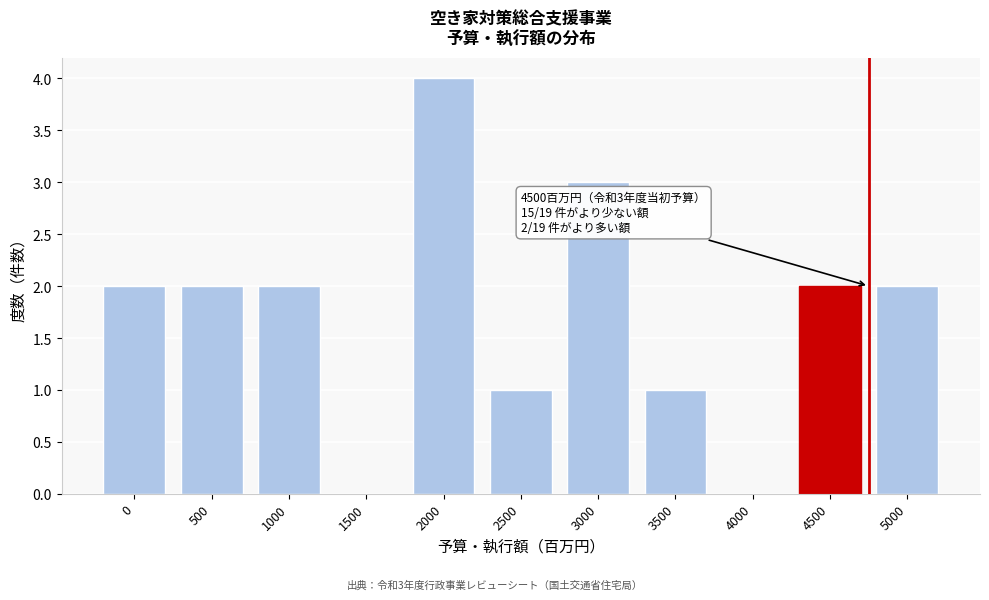

Reading left to right, list all the values displayed in this chart.

0=2	500=2	1000=2	1500=0	2000=4	2500=1	3000=3	3500=1	4000=0	4500=2	5000=2